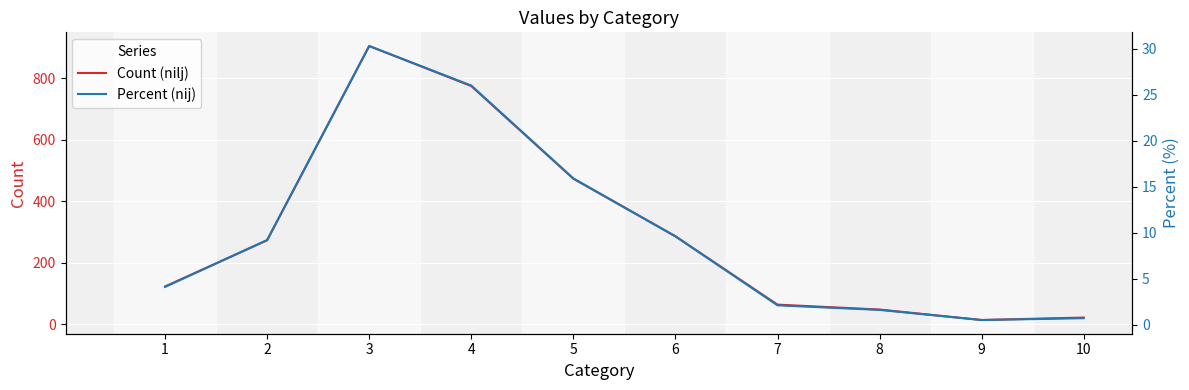

True or false: Percent (nij) and Count (nilj) intersect in this chart.

False